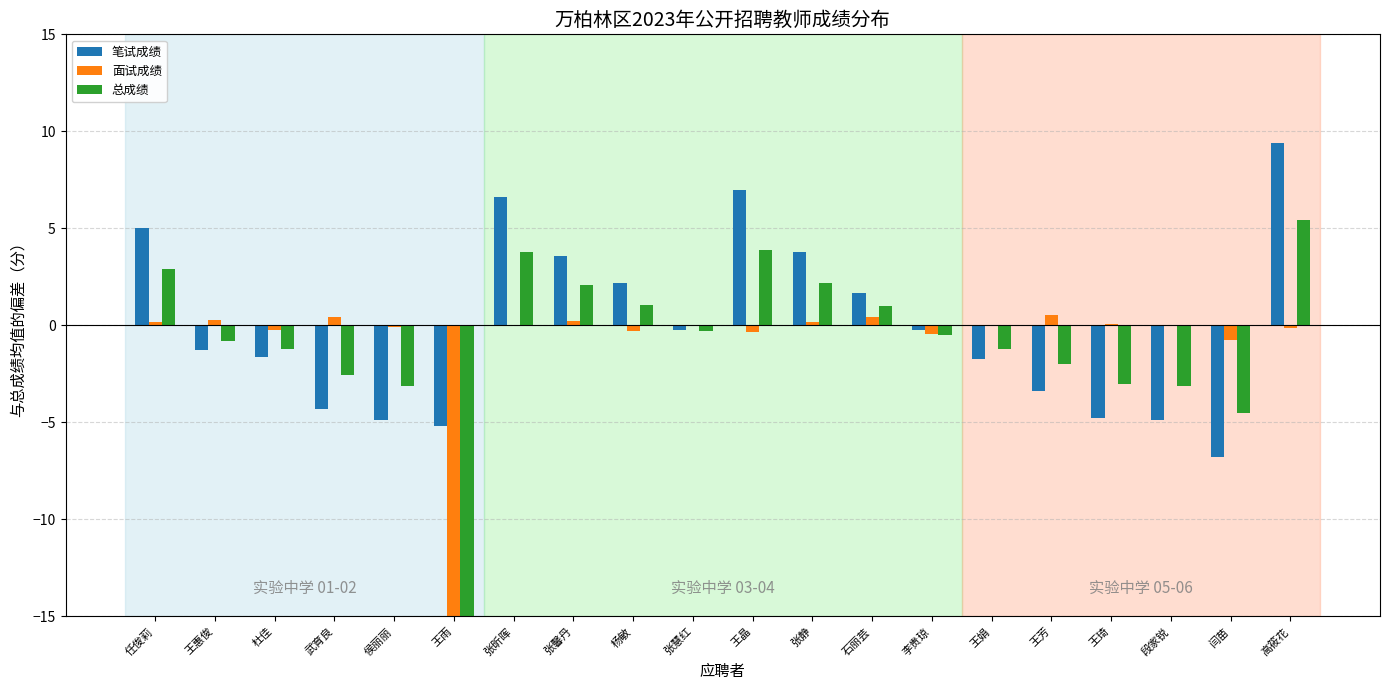

Which label corresponds to the smallest value in the chart?

王雨